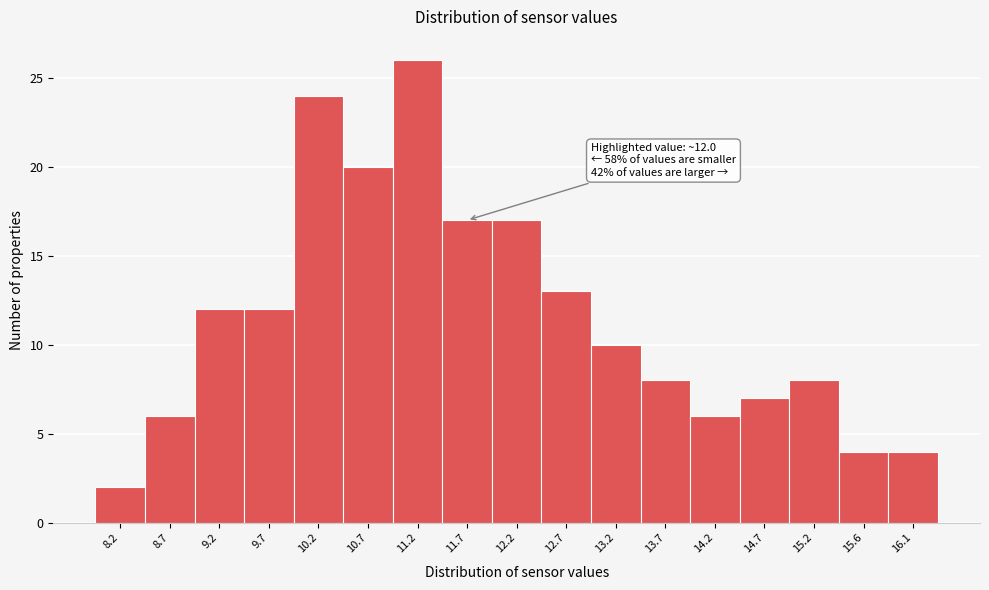

Reading left to right, what are all the values shown in this chart?

8.2=2	8.7=6	9.2=12	9.7=12	10.2=24	10.7=20	11.2=26	11.7=17	12.2=17	12.7=13	13.2=10	13.7=8	14.2=6	14.7=7	15.2=8	15.6=4	16.1=4